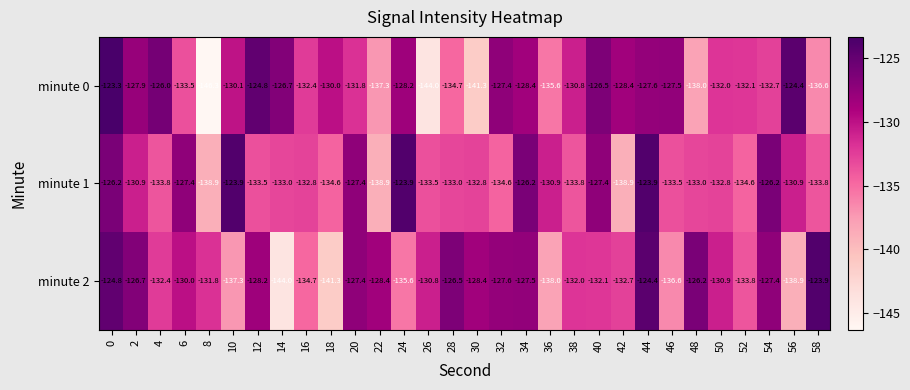

Which category has the lowest value across all series?

8